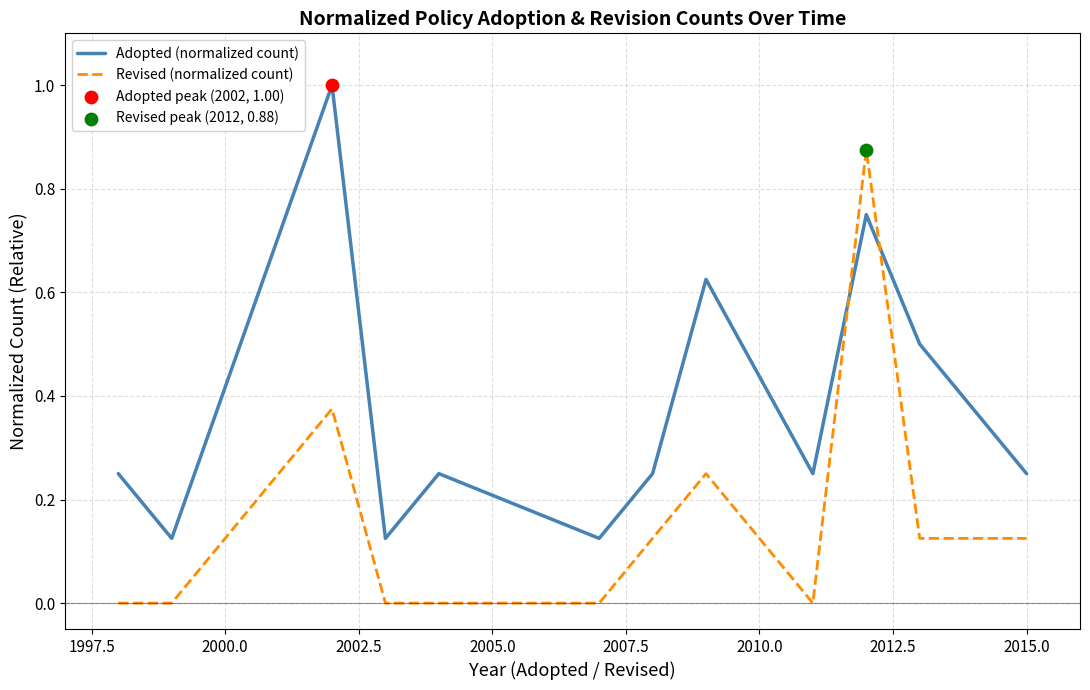

Which series has the largest total across all categories?

Adopted (normalized count)